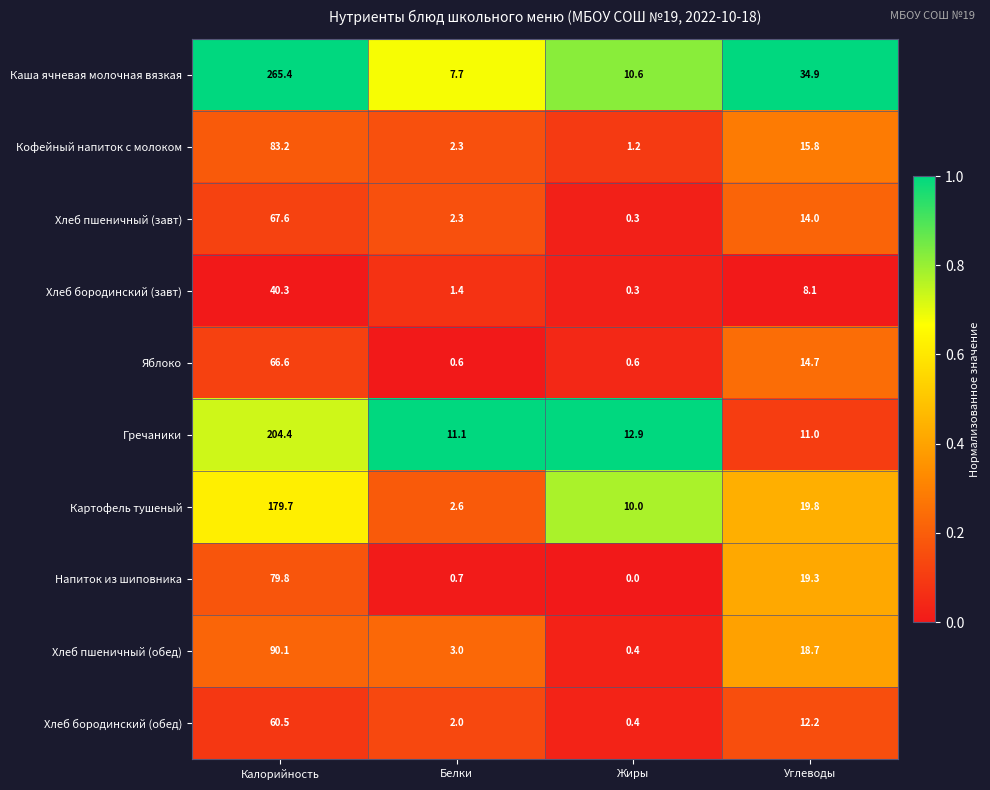

At which category is the sum across all series the highest?

Калорийность